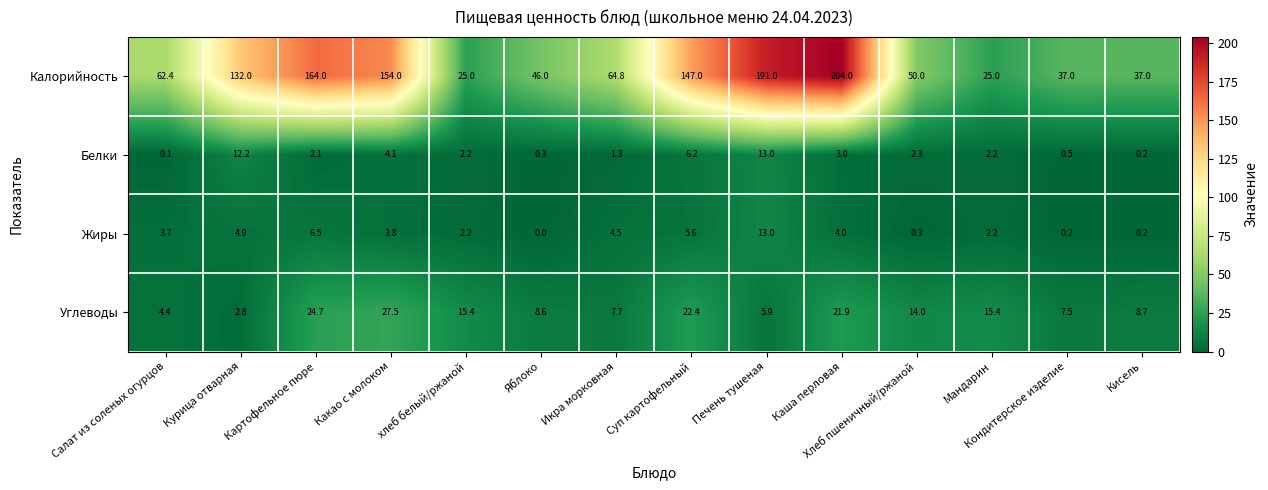

Between Хлеб пшеничный/ржаной and Мандарин, which series saw the biggest shift?

Калорийность